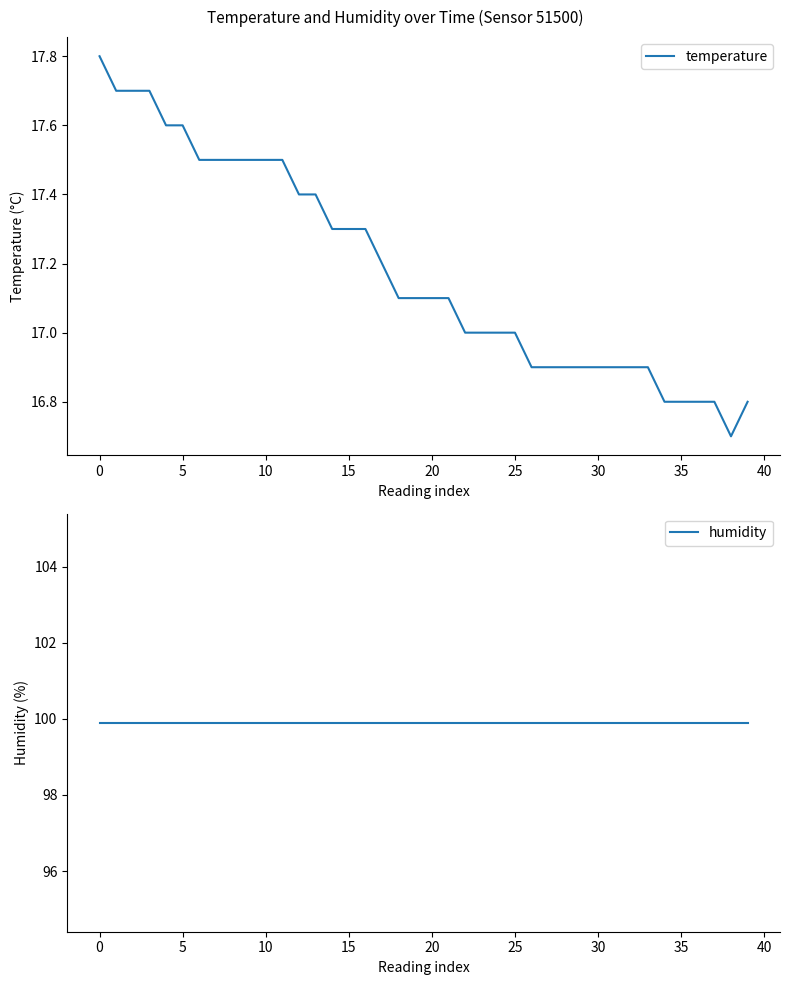

True or false: humidity has more than 0 interior local peaks.

False